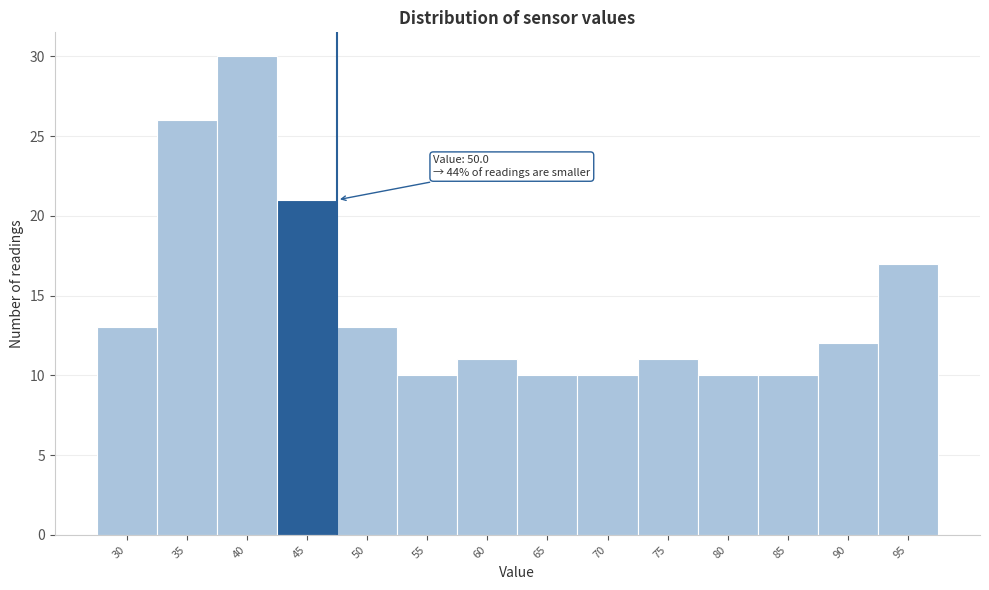

Reading right to left, list all the values displayed in this chart.

95=17	90=12	85=10	80=10	75=11	70=10	65=10	60=11	55=10	50=13	45=21	40=30	35=26	30=13